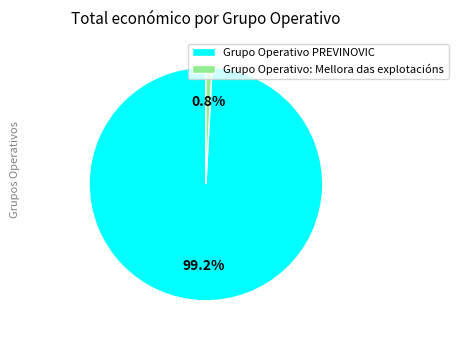

Count the number of slices in the pie.

2